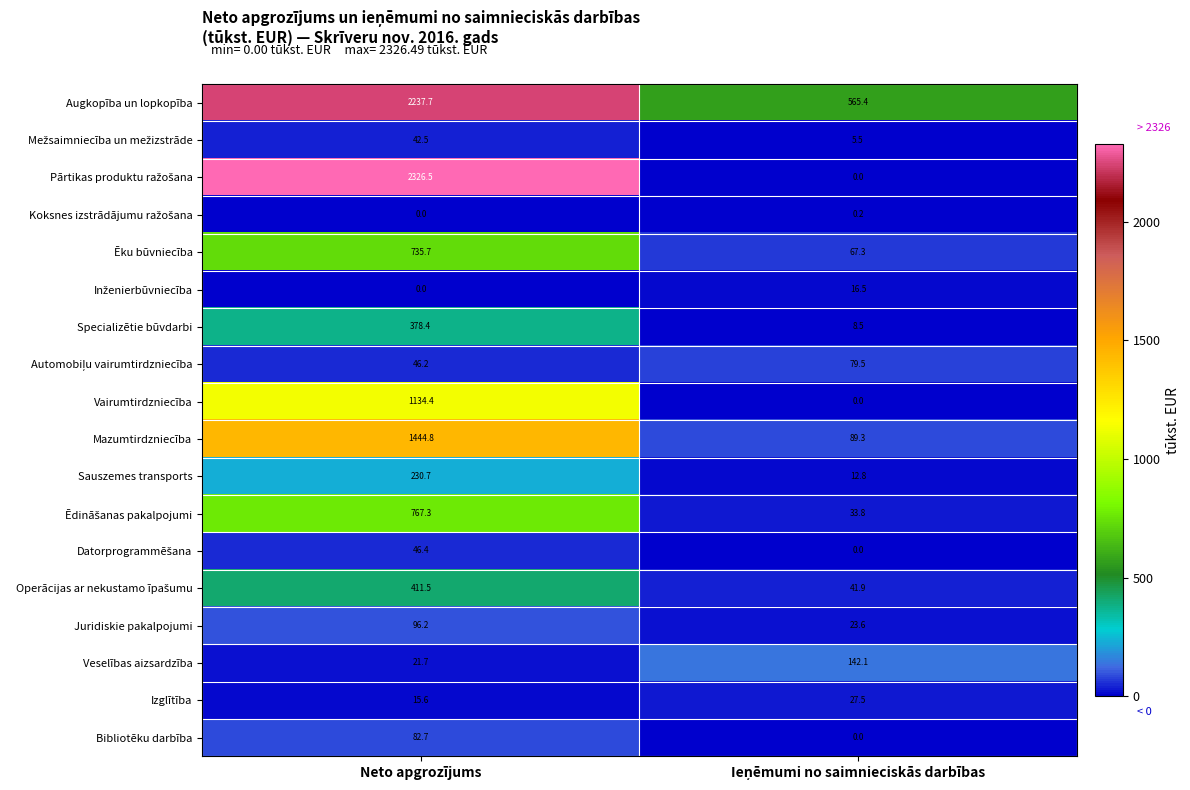

What is the sum of all Ēku būvniecība values?

803.0